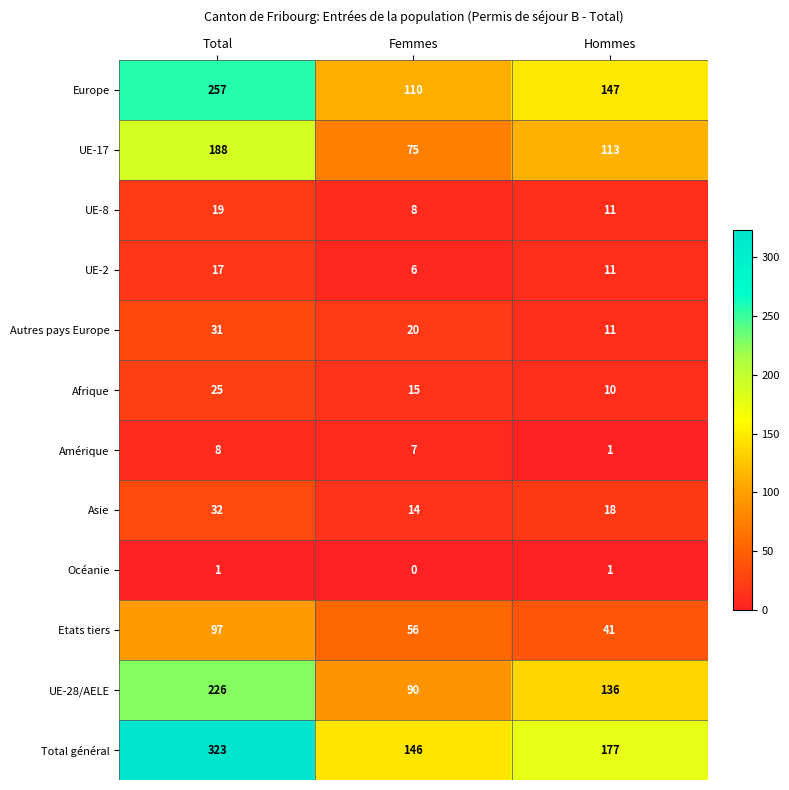

What is the maximum value for Autres pays Europe?

31